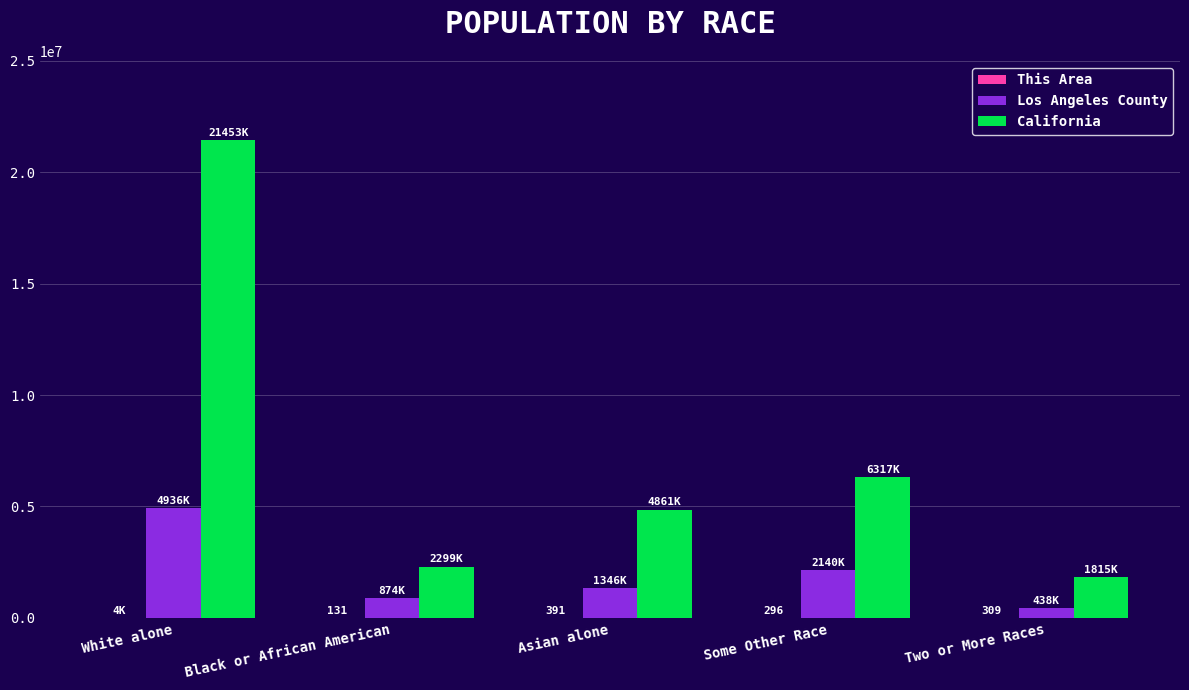

What is the sum of all Los Angeles County values?

9737665